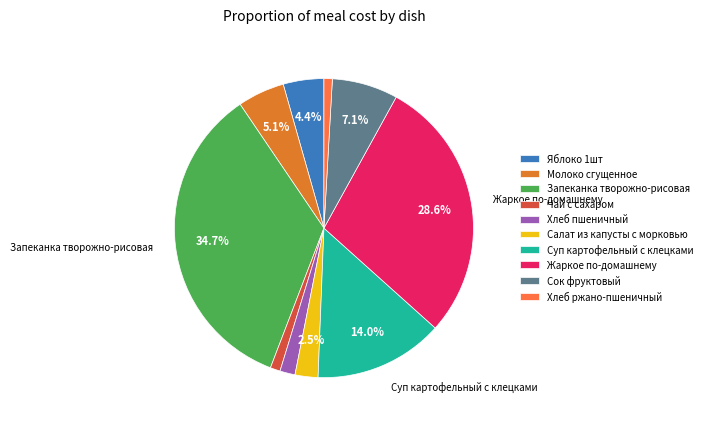

Does Молоко сгущенное represent more than half of the total?

No